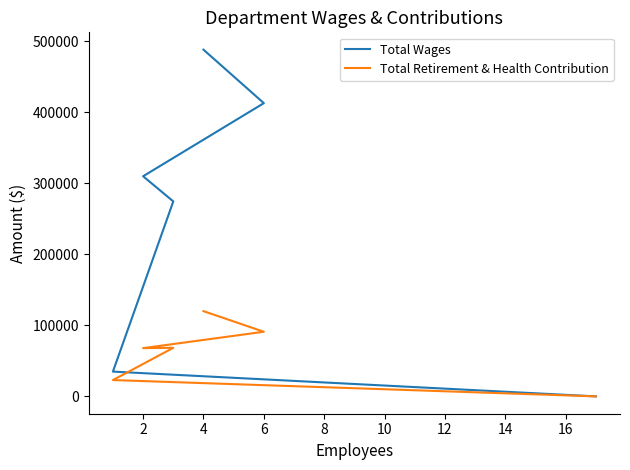

True or false: Total Wages and Total Retirement & Health Contribution cross at least once.

False